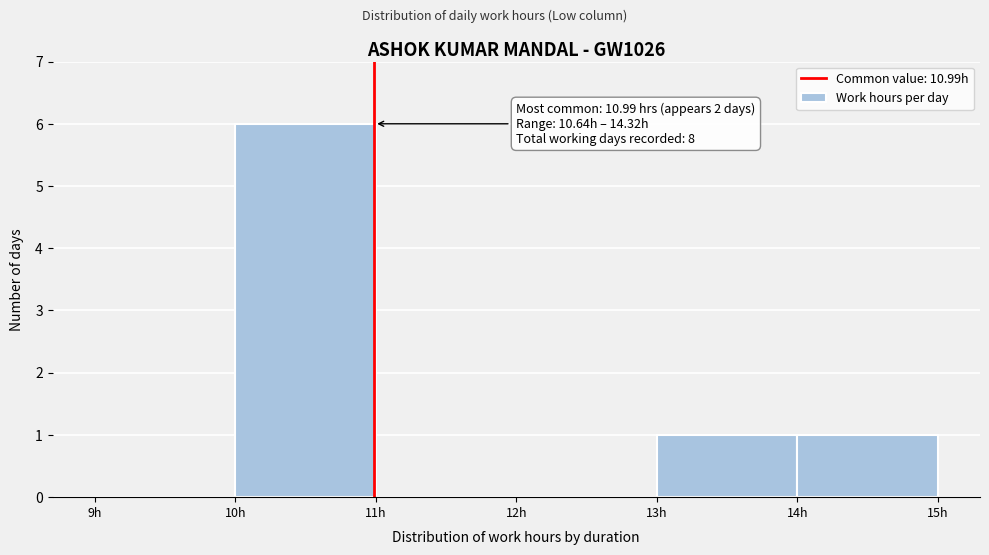

Which range on the x-axis has the tallest bar?

10 to 11